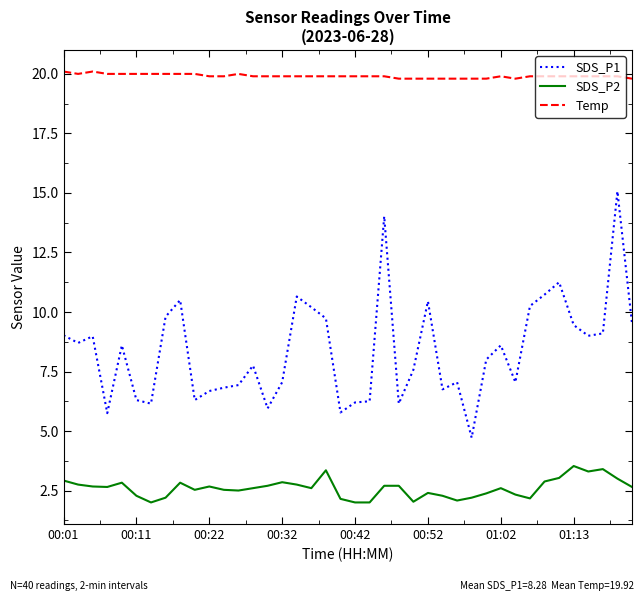

What is the maximum value for SDS_P1?

15.1